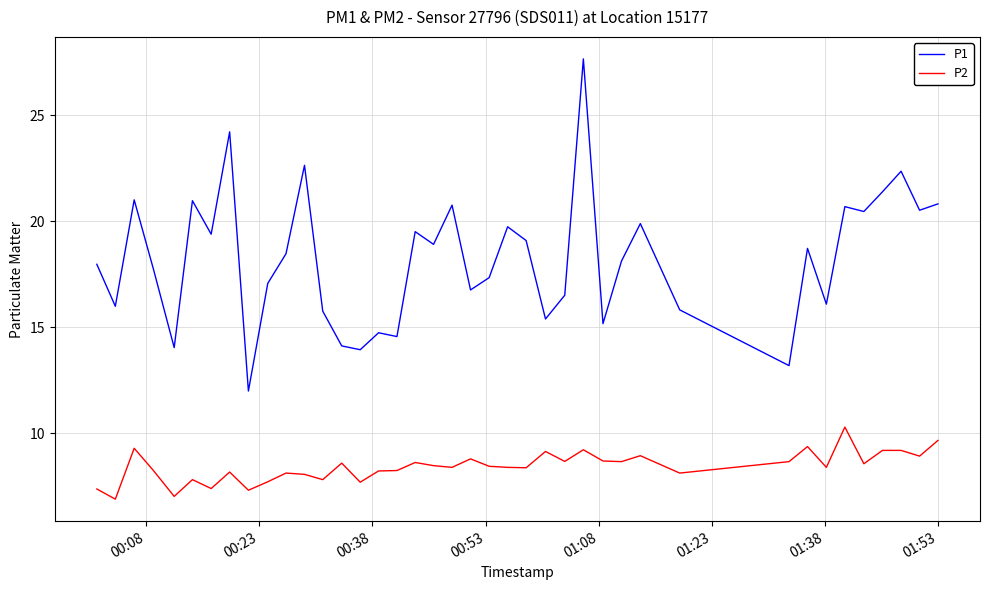

What is the greatest value displayed?

27.7